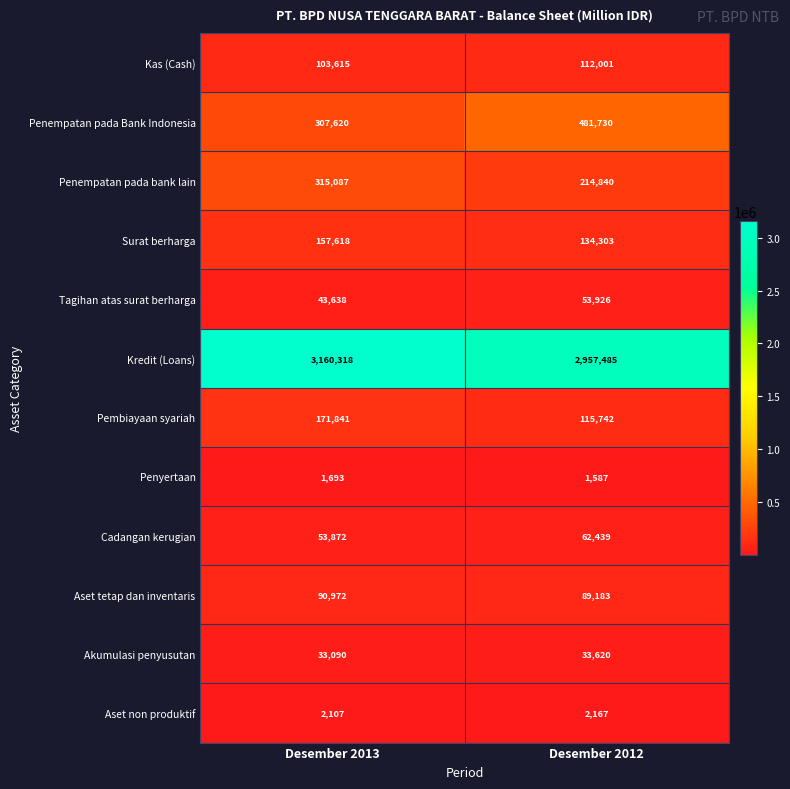

What is the difference between the maximum and minimum values in the Aset tetap dan inventaris series?

1789